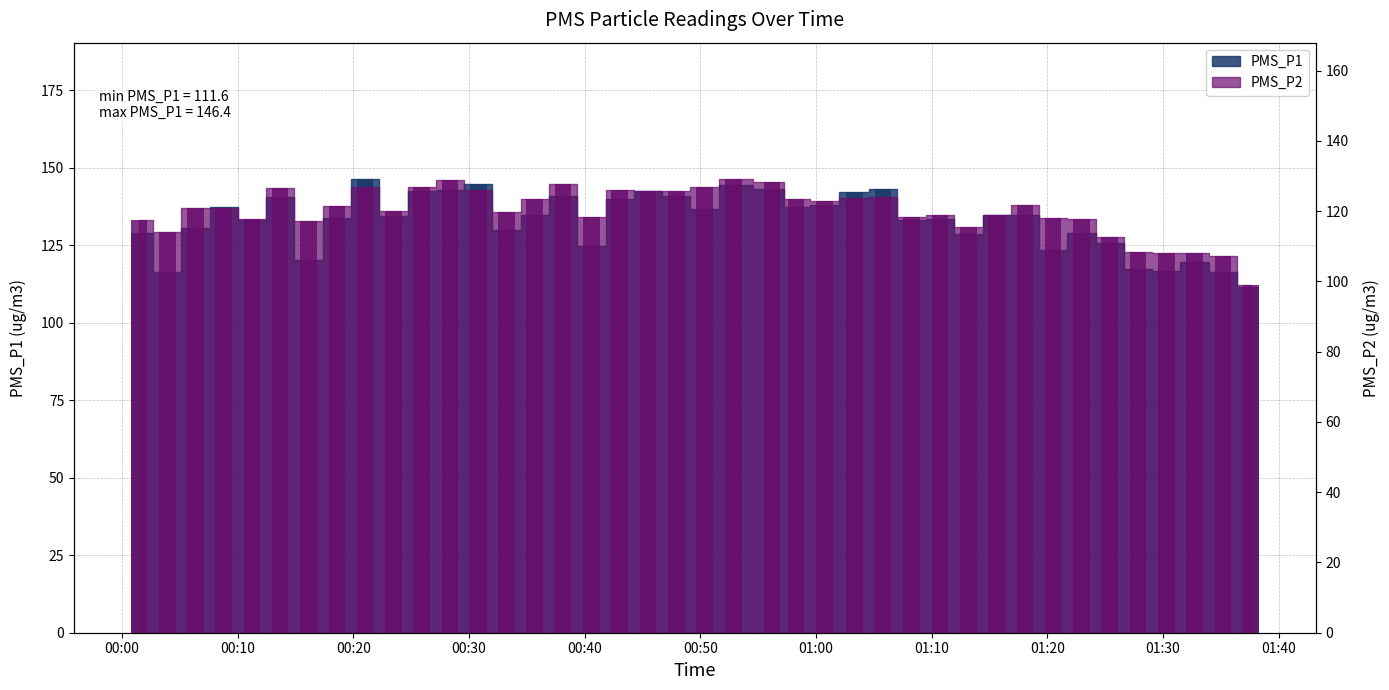

Between 2022/04/09 00:25:55 and 2022/04/09 00:47:56, which is larger?

2022/04/09 00:25:55